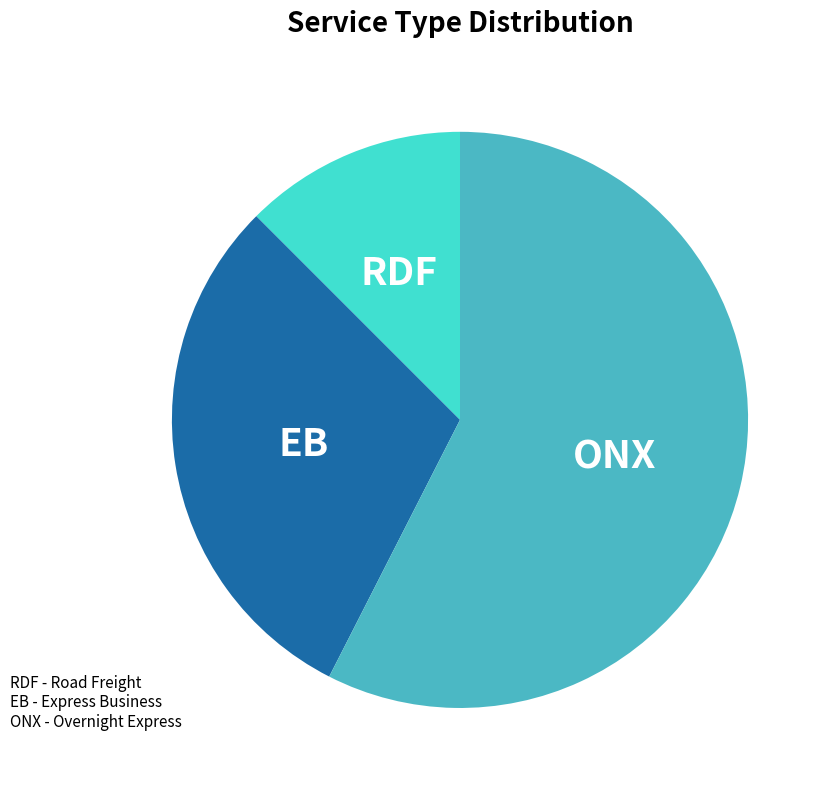

Is there any slice that represents more than half of the pie?

Yes